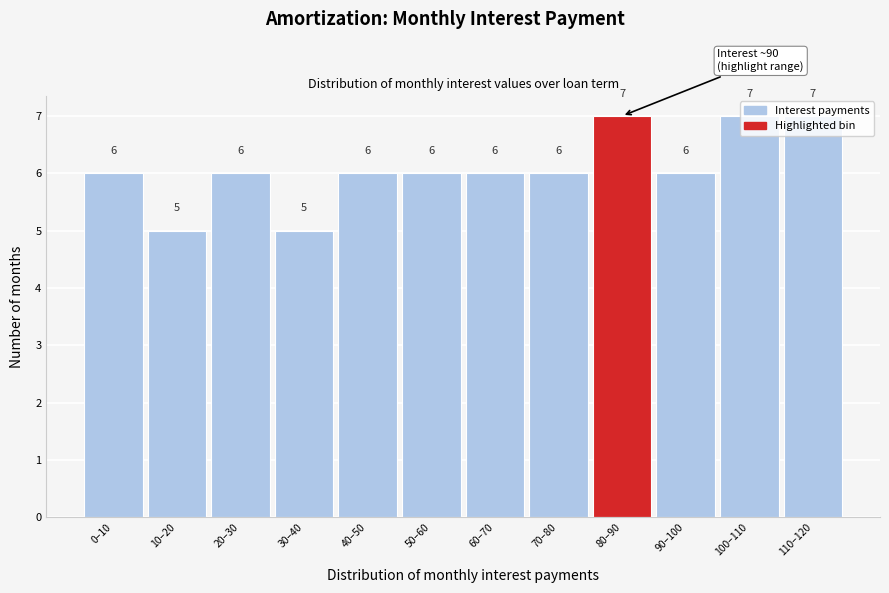

Count the values in the range 6 to 7.

10